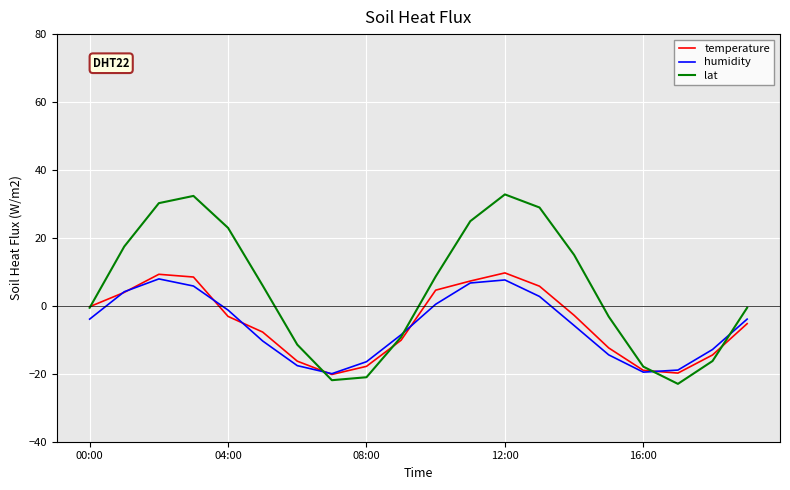

True or false: temperature and lat cross at least once.

True